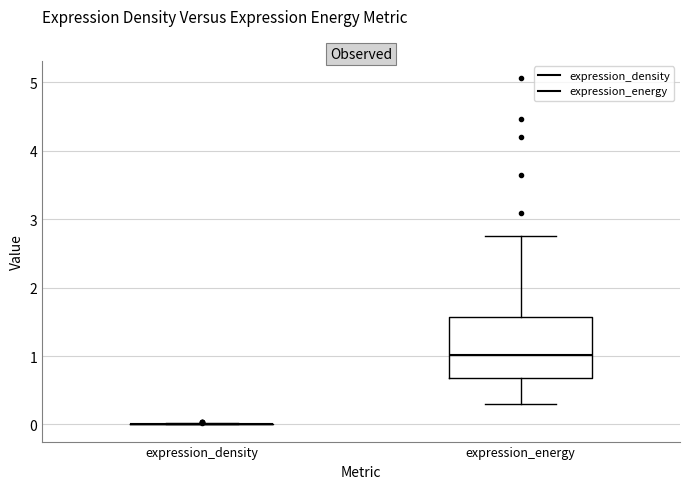

Reading left to right, read every box against the y-axis: the position of its median line, the range the box covers, and the ends of its whiskers. The values are not printed on the chart, so give them approximately, as read against the axis.

expression_density: box collapsed to a line at 0.0, whiskers 0.0 to 0.0
expression_energy: median 1.0, box 0.7 to 1.6, whiskers 0.3 to 2.8